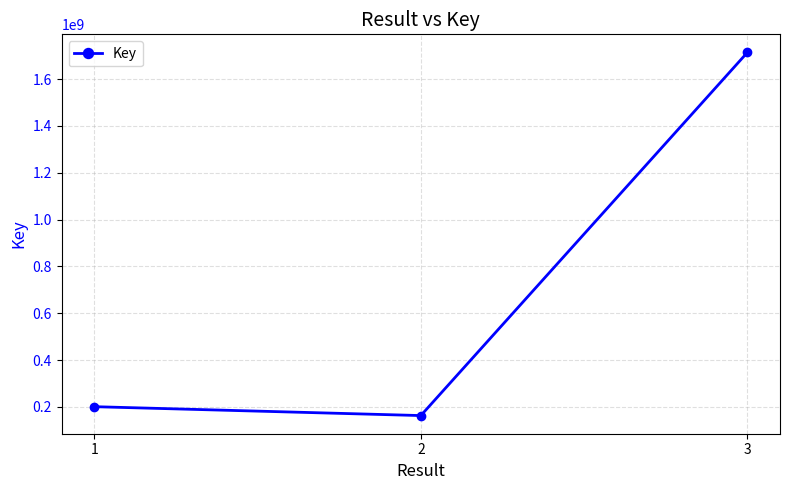

How many data points does each series have?

3